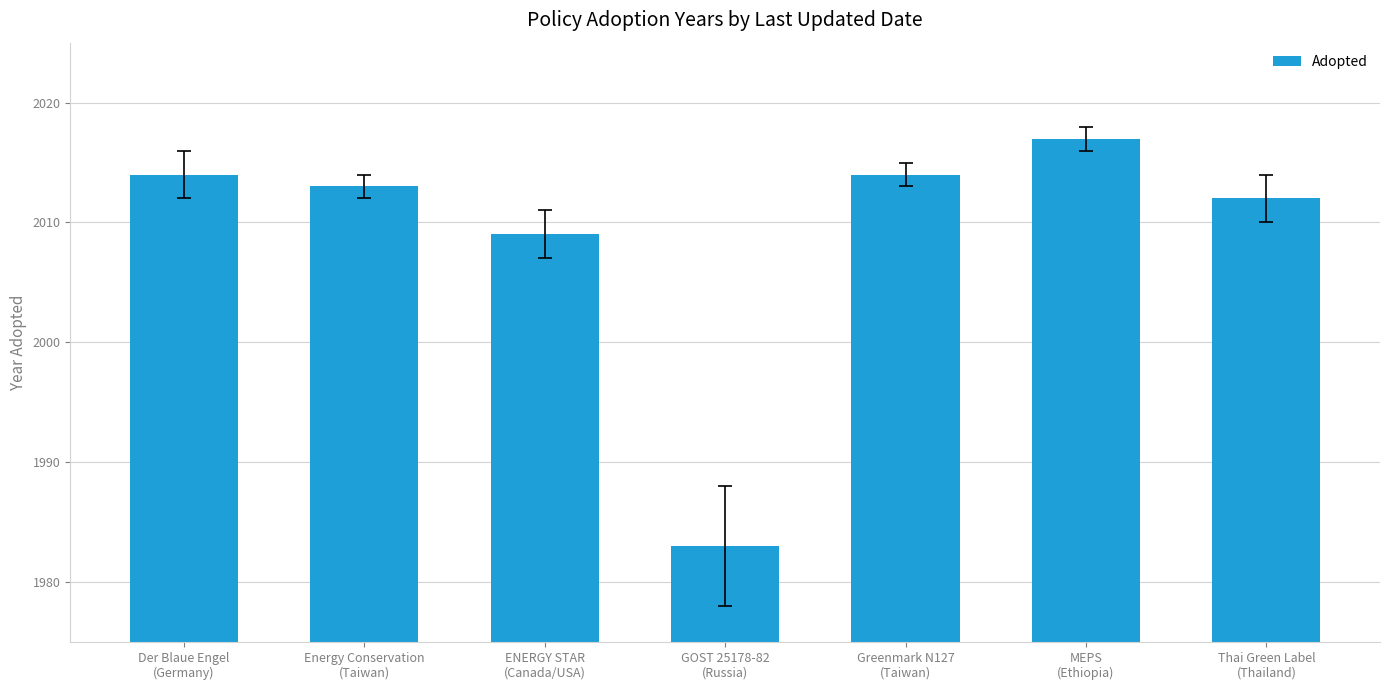

Are the bars horizontal?

No